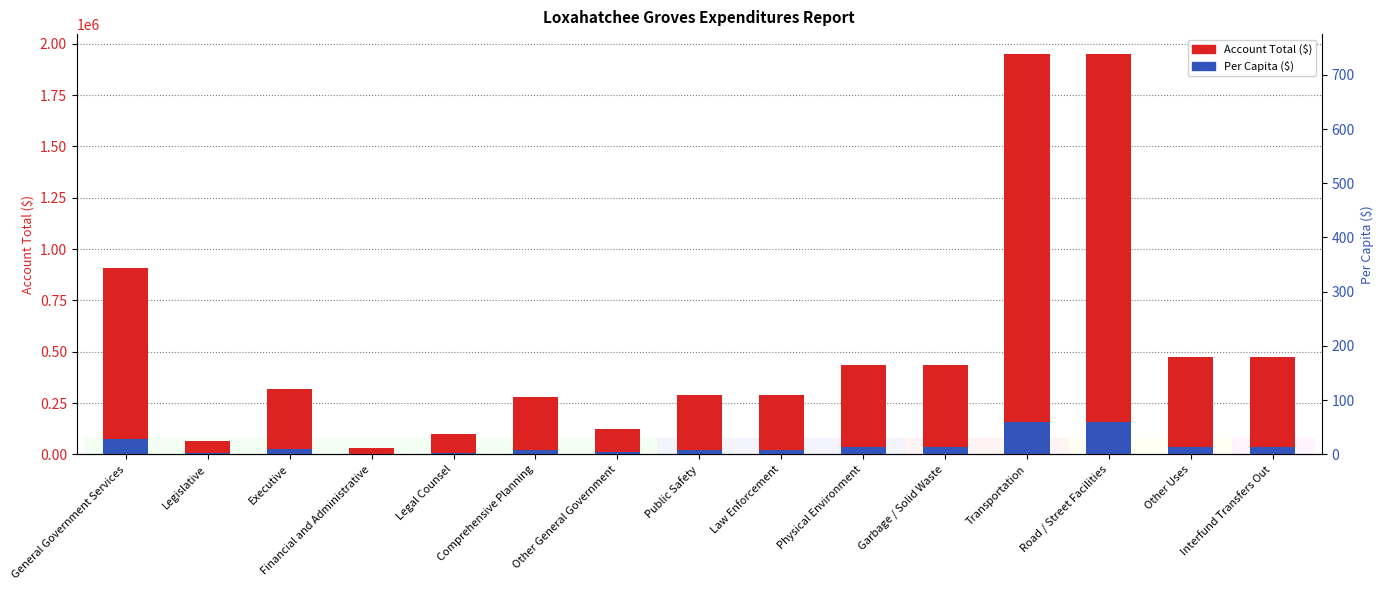

At which category is the sum across all series the highest?

Transportation